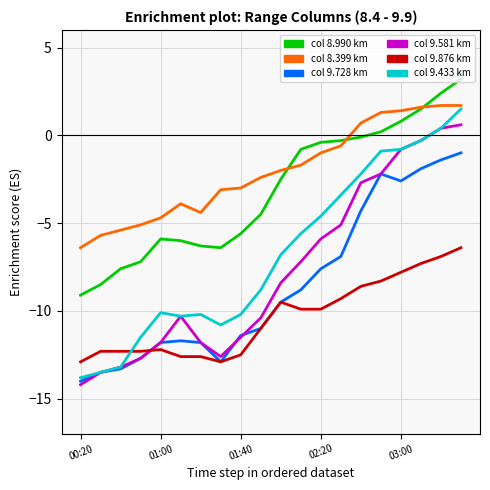

What is the minimum value shown in the chart?

-14.2